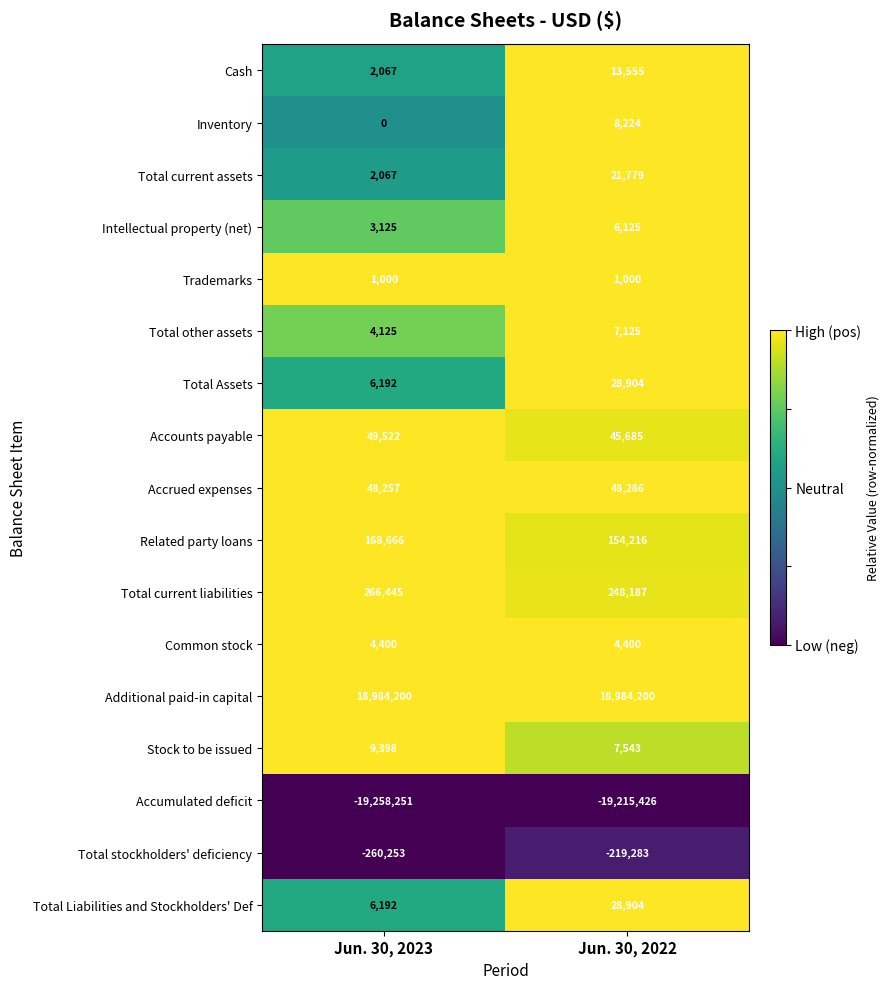

Count the number of data series in this chart.

17